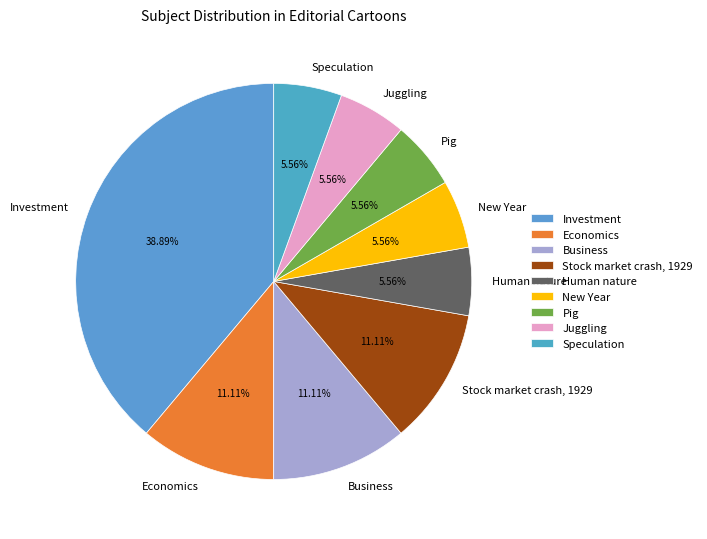

Does any single category account for the majority?

No